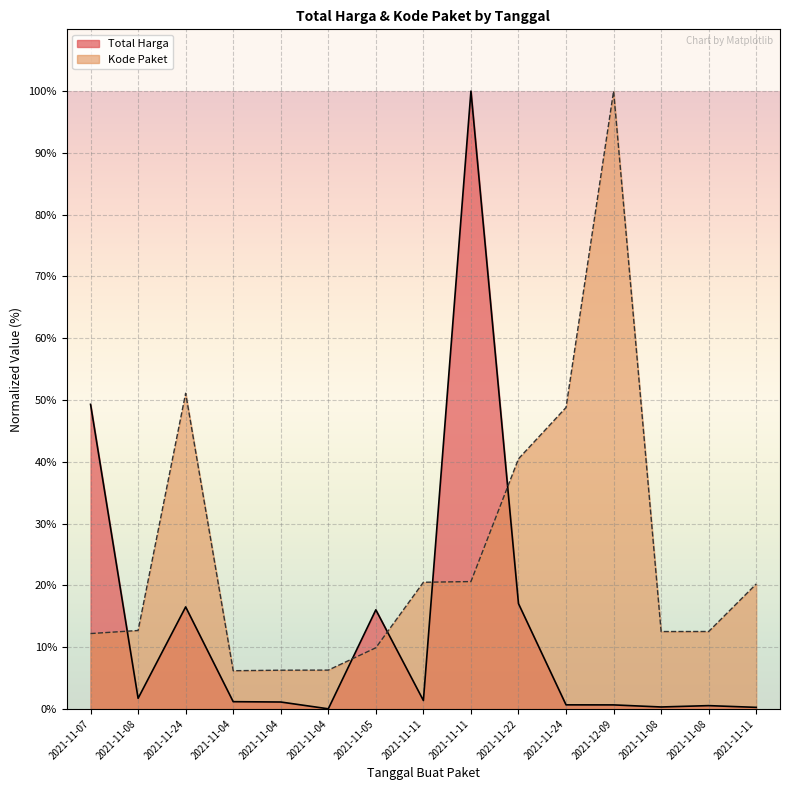

Reading left to right, transcribe all the data shown in this chart.

Total Harga: 2021-11-07=49.3	2021-11-08=1.7	2021-11-24=16.5	2021-11-04=1.2	2021-11-04=1.1	2021-11-04=0.0	2021-11-05=16.0	2021-11-11=1.4	2021-11-11=100.0	2021-11-22=17.0	2021-11-24=0.7	2021-12-09=0.7	2021-11-08=0.3	2021-11-08=0.5	2021-11-11=0.3
Kode Paket: 2021-11-07=12.2	2021-11-08=12.7	2021-11-24=51.1	2021-11-04=6.2	2021-11-04=6.3	2021-11-04=6.3	2021-11-05=9.9	2021-11-11=20.5	2021-11-11=20.6	2021-11-22=40.5	2021-11-24=48.8	2021-12-09=100.0	2021-11-08=12.5	2021-11-08=12.5	2021-11-11=20.2